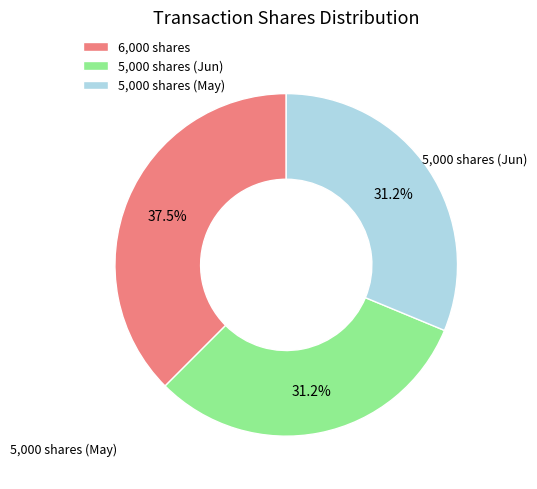

How many segments does this pie chart have?

3